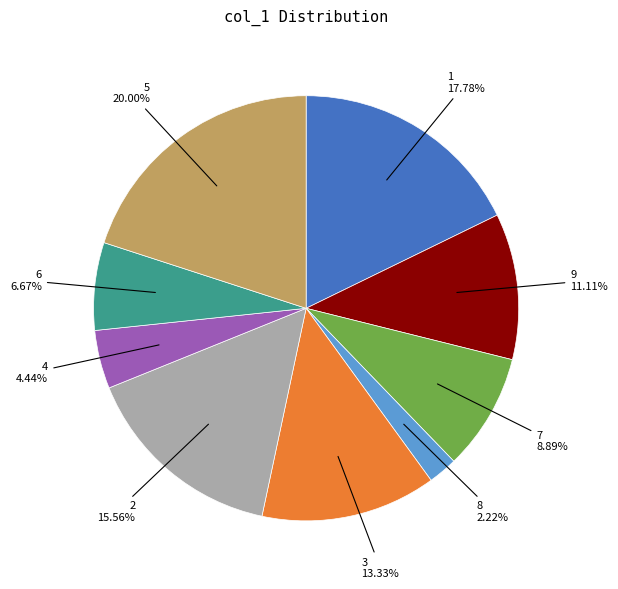

How many slices are in this pie chart?

9